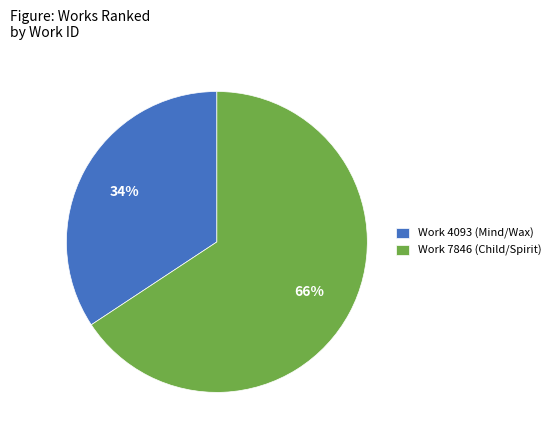

How many slices are in this pie chart?

2